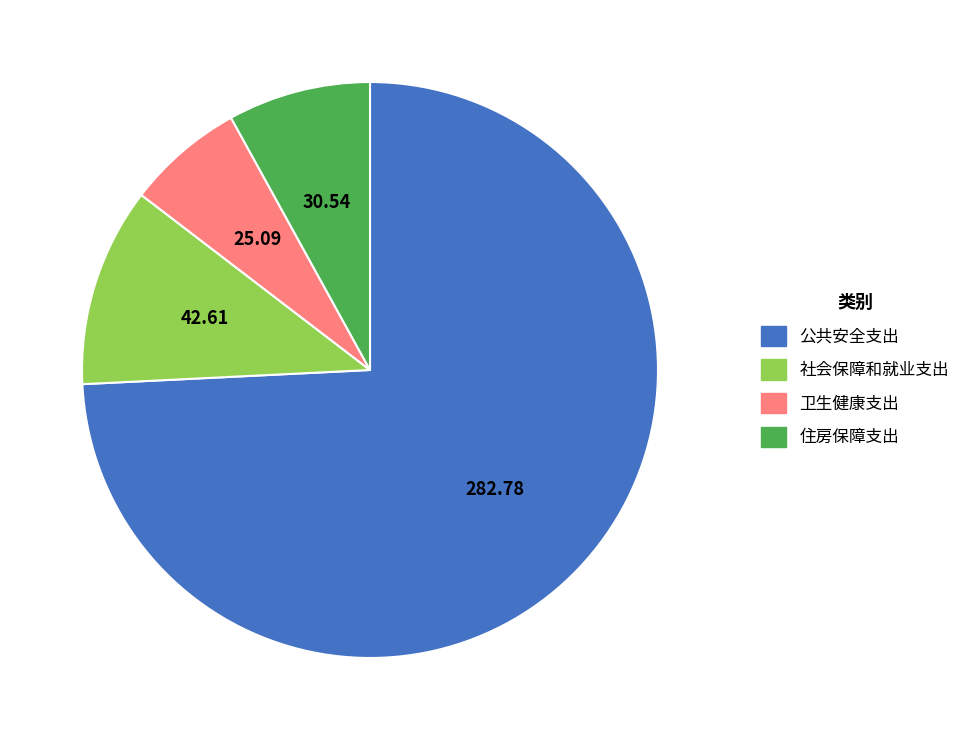

Approximately how many times larger is the value at 住房保障支出 compared to 公共安全支出?

0.1